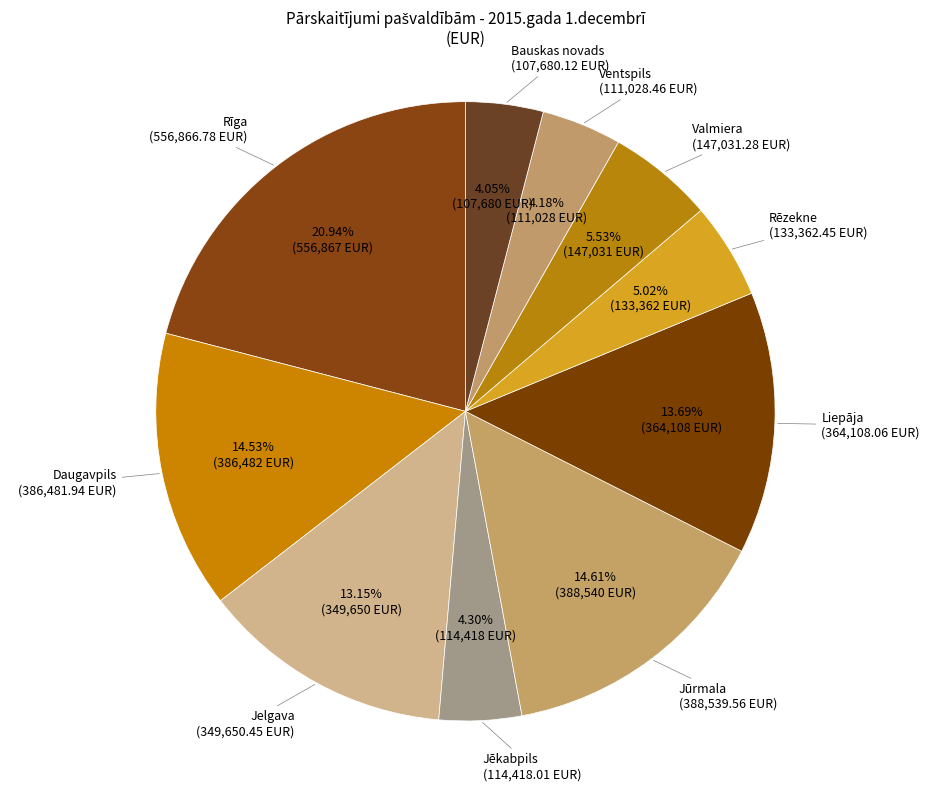

To the nearest percent, what percentage of the pie is Daugavpils?

15%